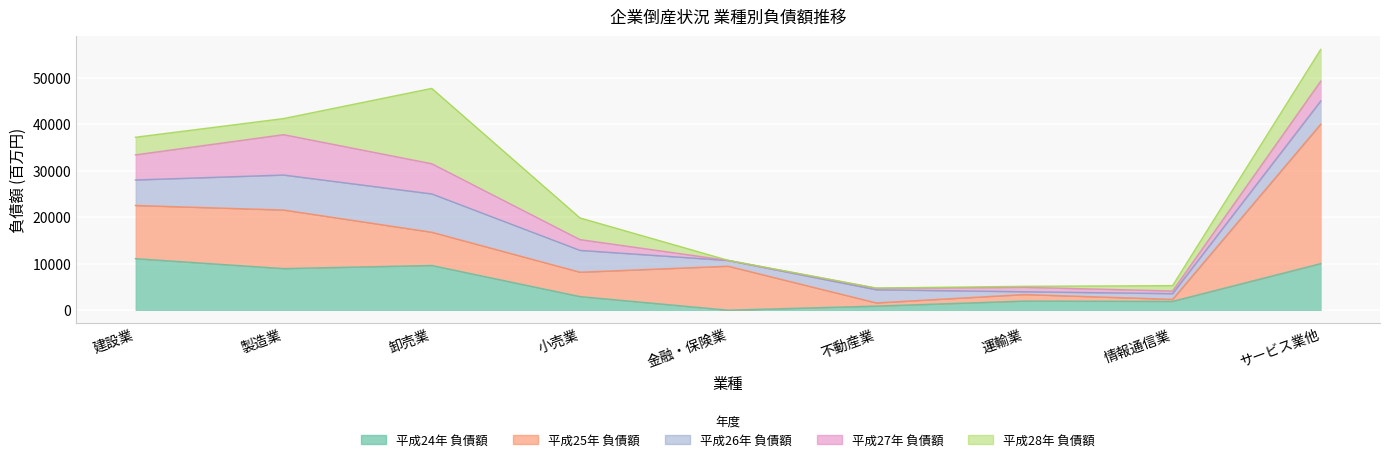

List the labels in order of 平成24年 負債額 value, smallest first.

金融・保険業, 不動産業, 情報通信業, 運輸業, 小売業, 製造業, 卸売業, サービス業他, 建設業